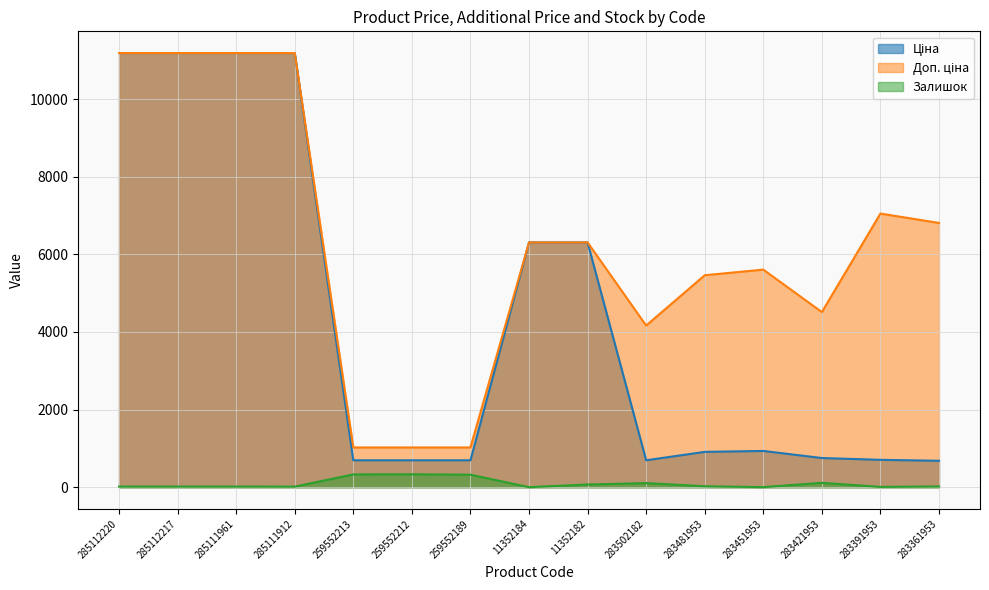

List the series in order of their peak value, lowest first.

Залишок, Ціна, Доп. ціна